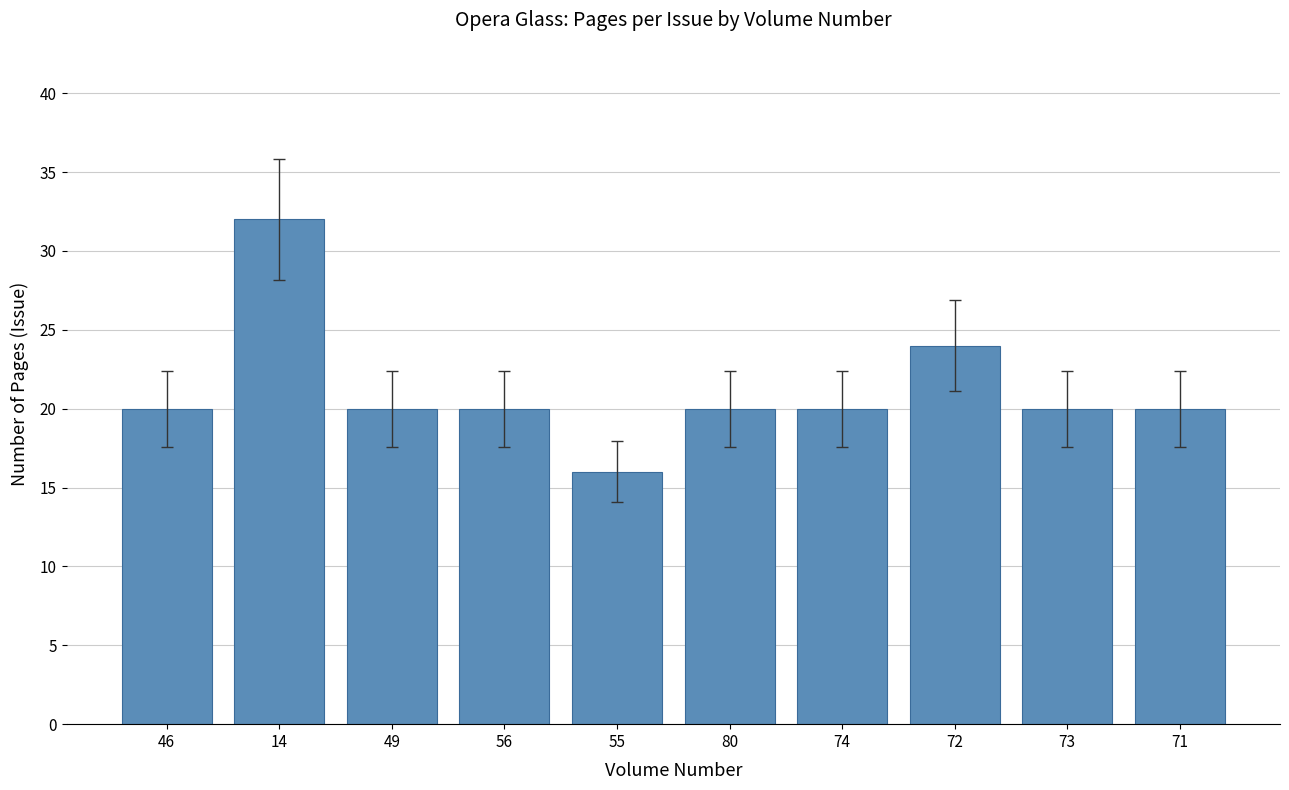

Which category has the highest value across all series?

14